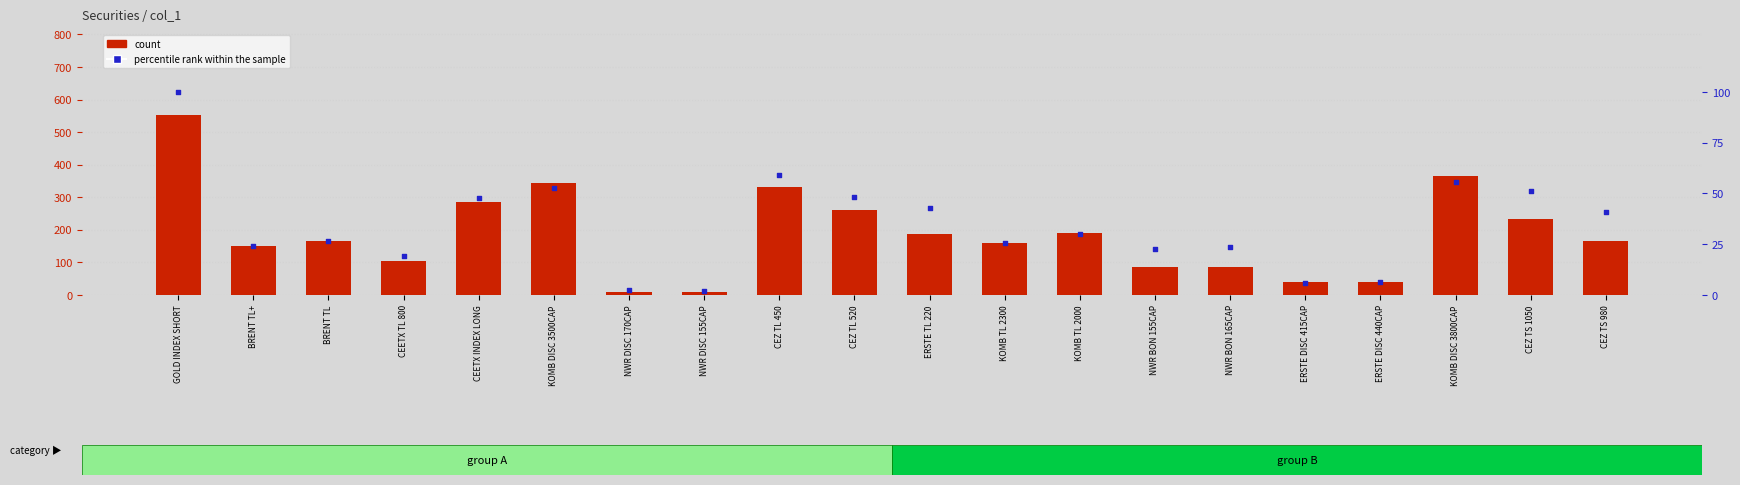

Which series has the largest total across all categories?

count